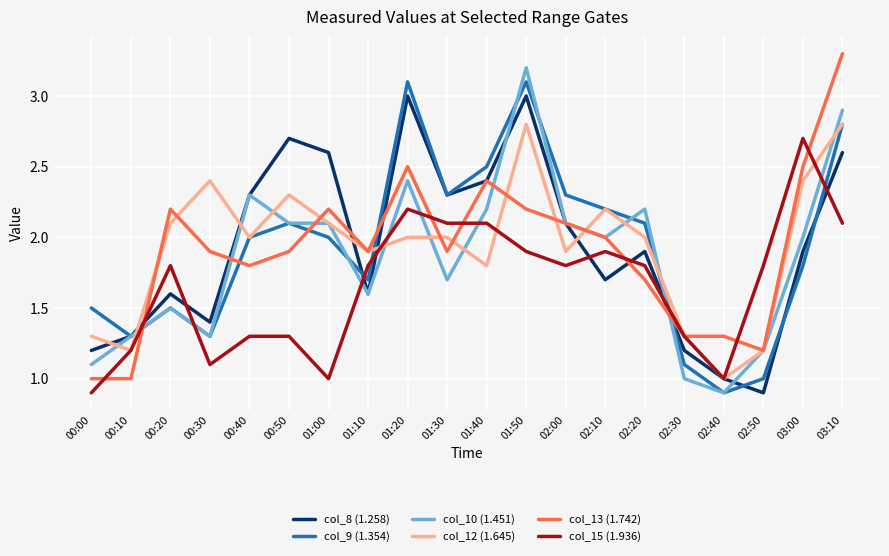

At which label does col_12 (1.645) first exceed 2?

00:20